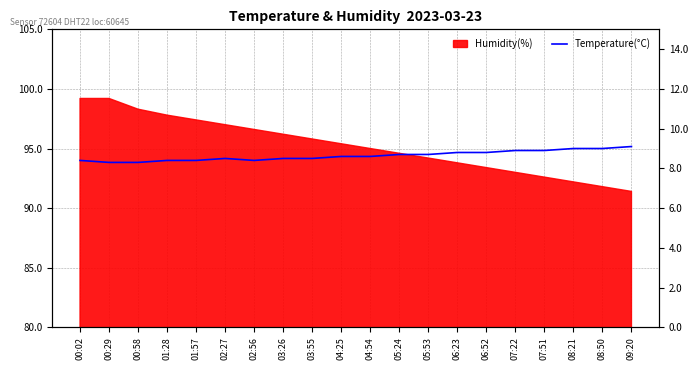

What is the sum of the values at 00:29 and 02:56?

16.7